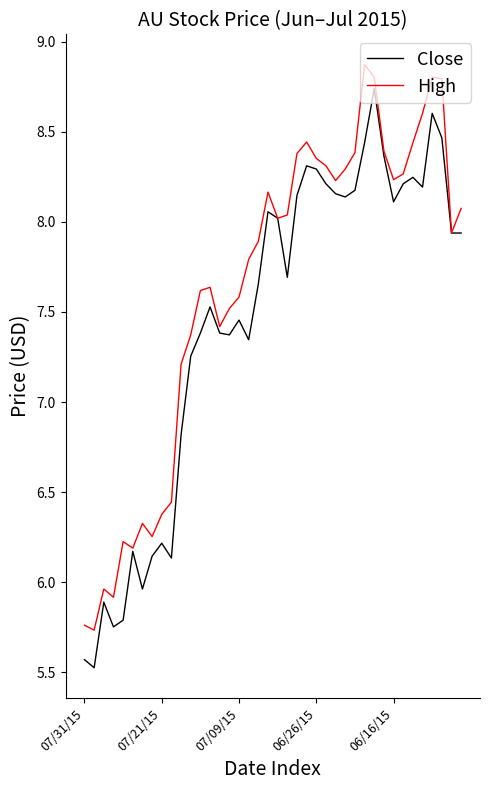

What is the greatest value displayed?

8.9